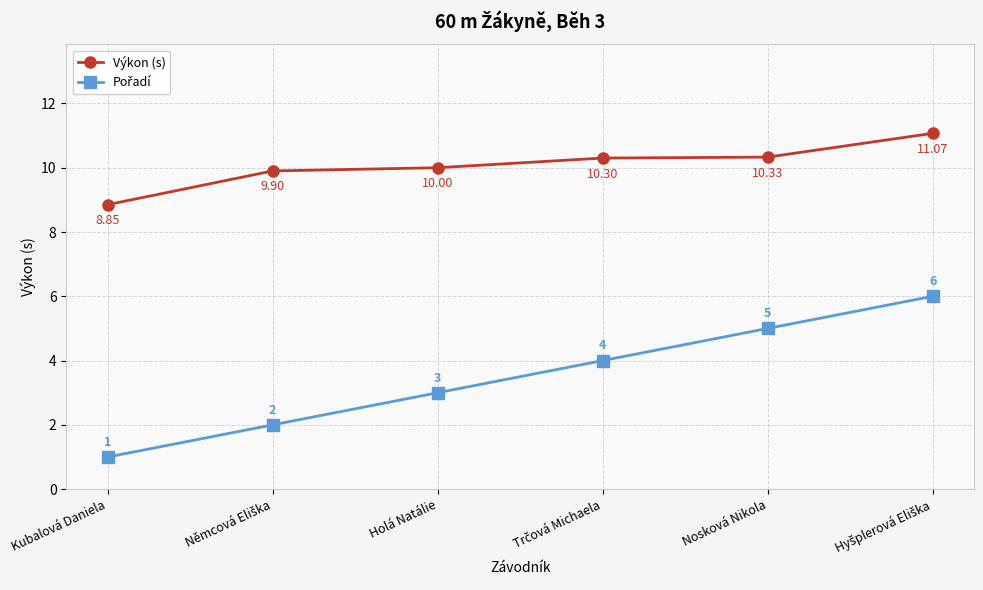

What is the spread (max minus min) of values at Holá Natálie?

7.0